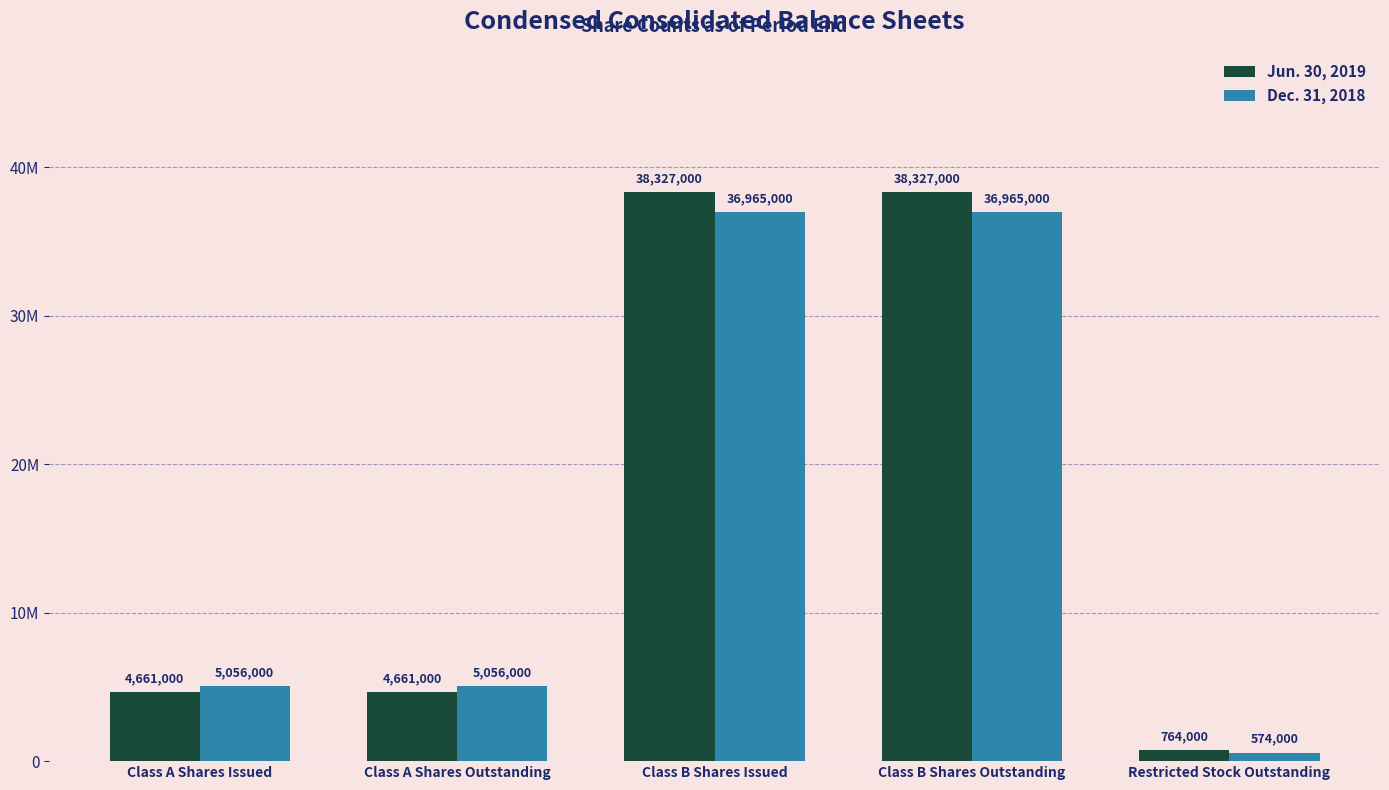

Reading left to right, what are all the values shown in this chart?

Jun. 30, 2019: Class A Shares Issued=4661000	Class A Shares Outstanding=4661000	Class B Shares Issued=38327000	Class B Shares Outstanding=38327000	Restricted Stock Outstanding=764000
Dec. 31, 2018: Class A Shares Issued=5056000	Class A Shares Outstanding=5056000	Class B Shares Issued=36965000	Class B Shares Outstanding=36965000	Restricted Stock Outstanding=574000